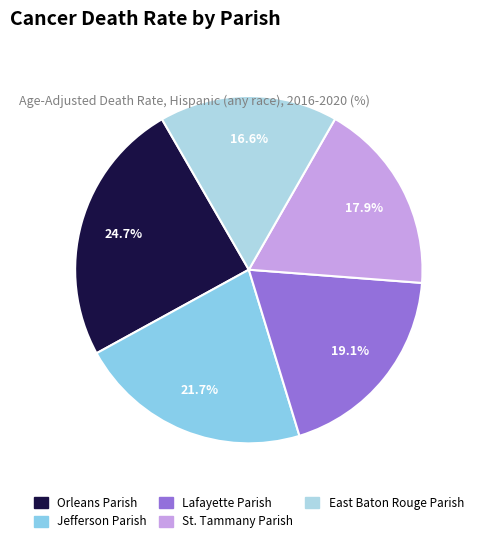

Combined, do Jefferson Parish and St. Tammany Parish account for over 50%?

No